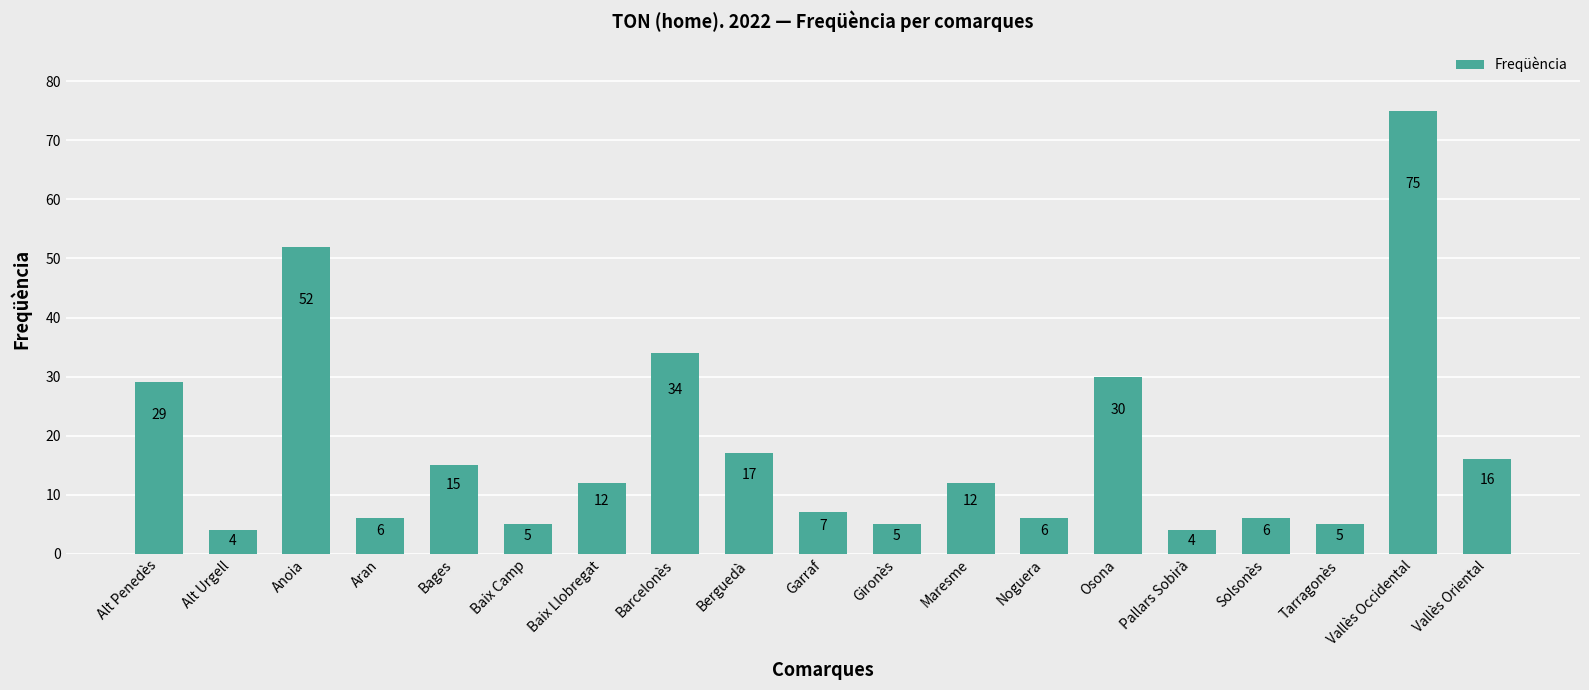

What is the difference between the maximum and minimum values?

71